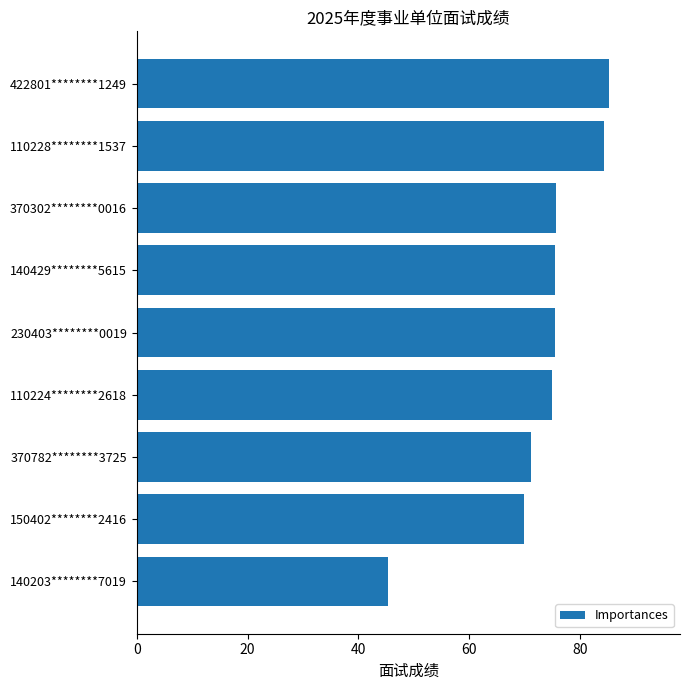

What is the label of the 2nd bar from the bottom?

150402********2416